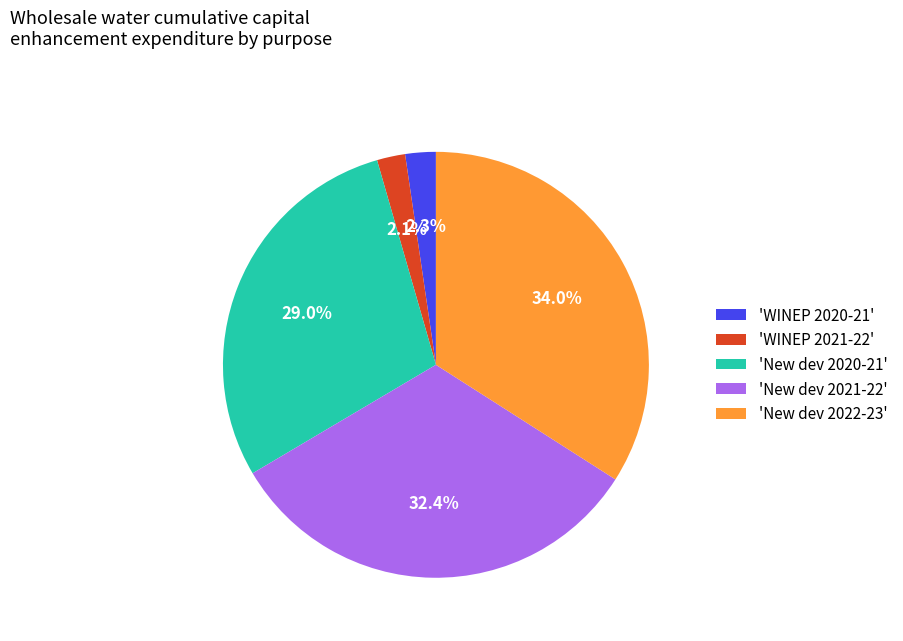

How many slices are in this pie chart?

5